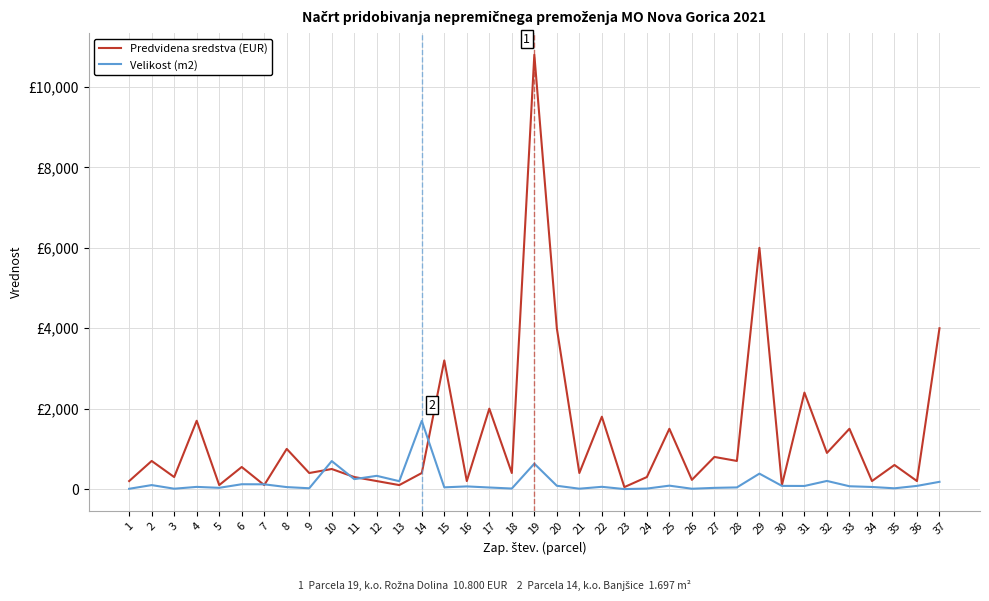

What is the value of the Velikost (m2) point at the 35th from the left?

20